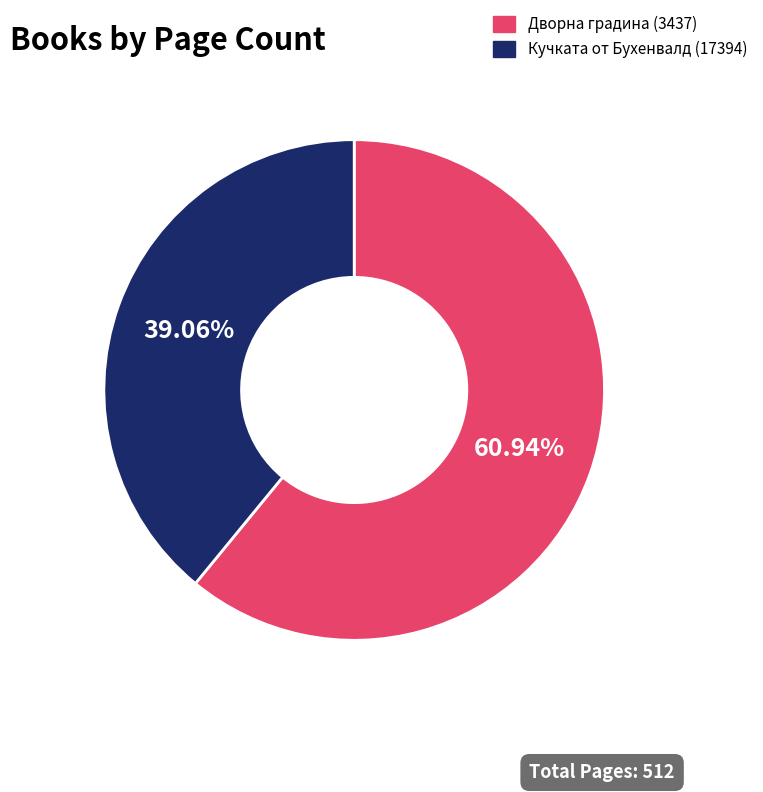

Does any single category account for the majority?

Yes